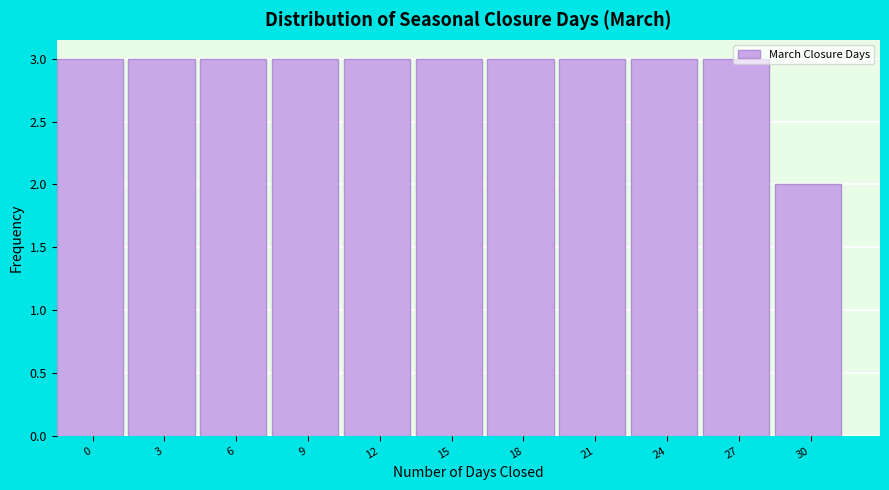

What is the maximum value shown in the chart?

3